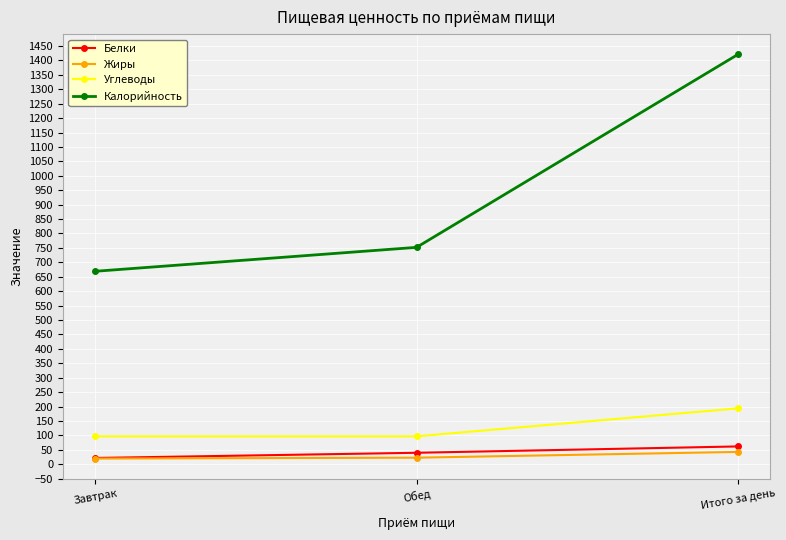

Which series changed the most between Завтрак and Итого за день?

Калорийность